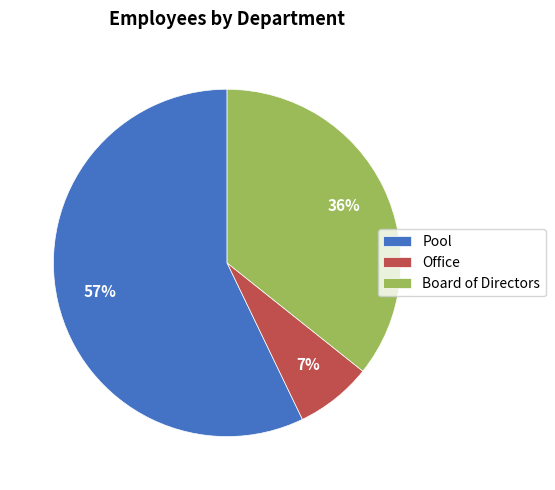

Rank the categories by value from highest to lowest.

Pool, Board of Directors, Office